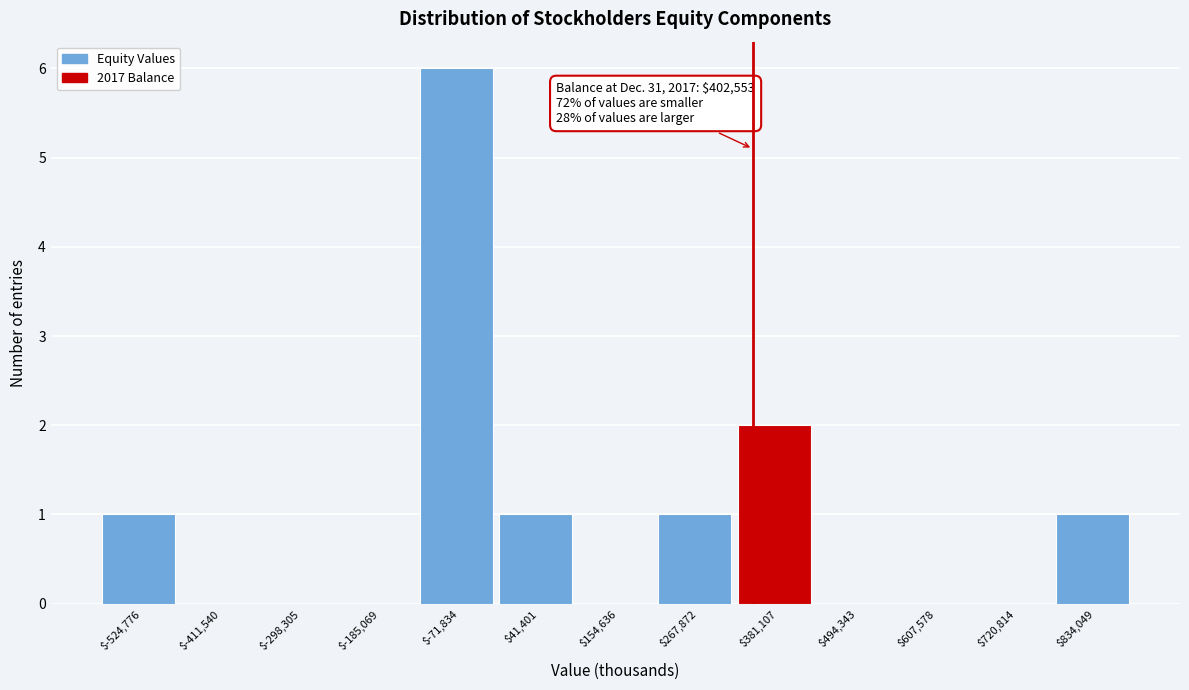

What is the sum of all values?

12